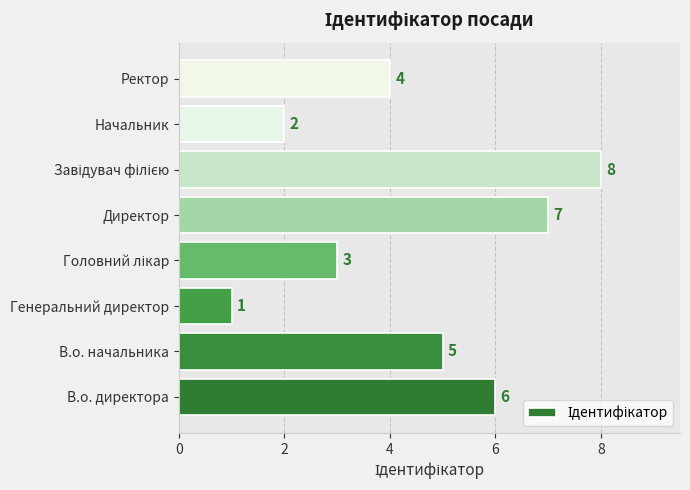

At which label is the value closest to 4?

Ректор